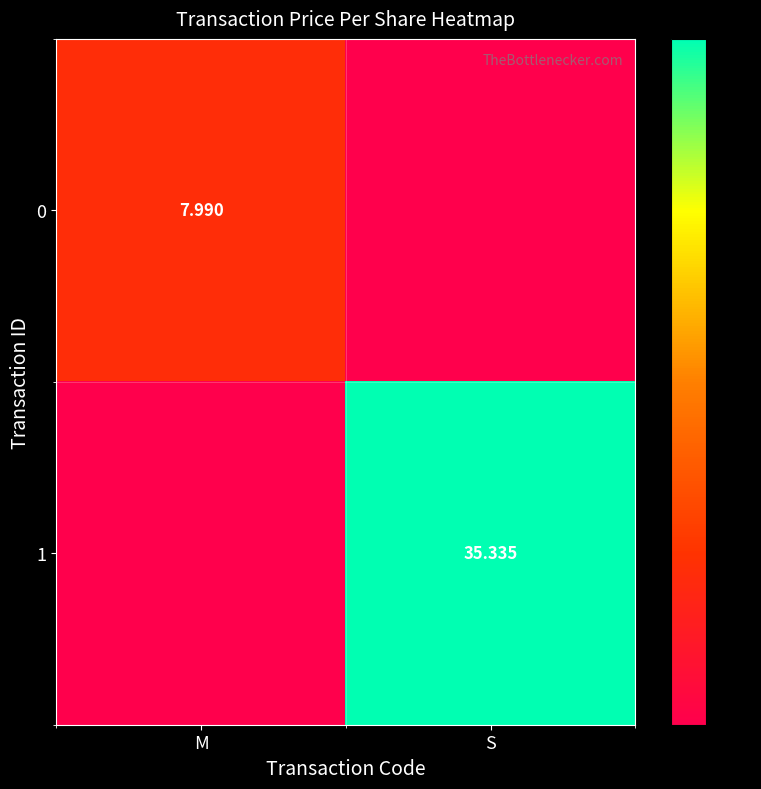

At how many categories does at least one series exceed 9?

1